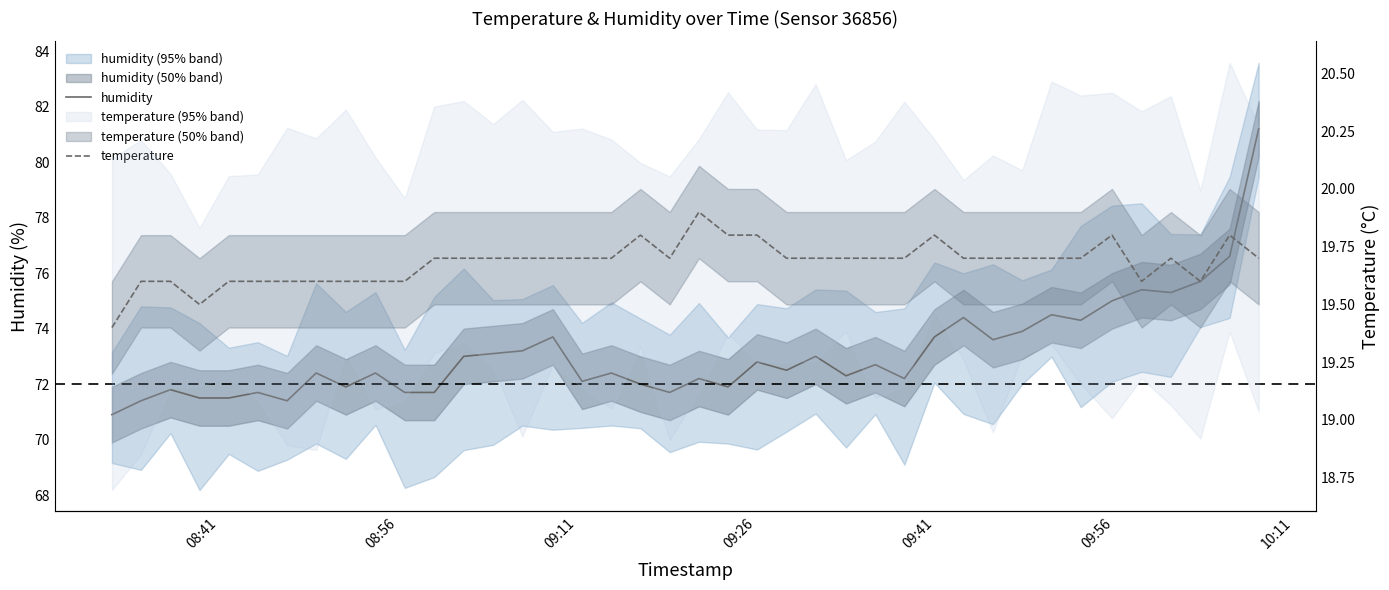

Which series has the largest total across all categories?

humidity